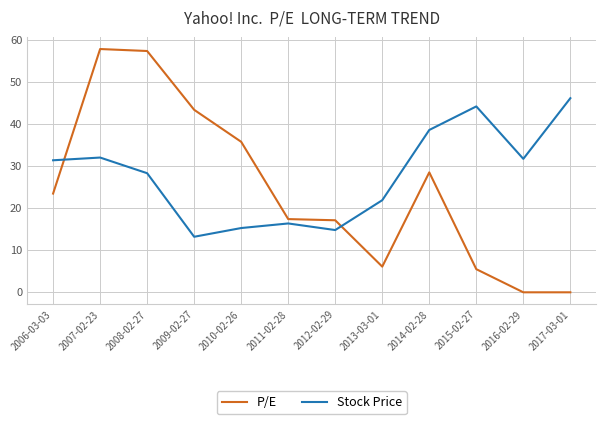

At which label does P/E first exceed 23?

2006-03-03